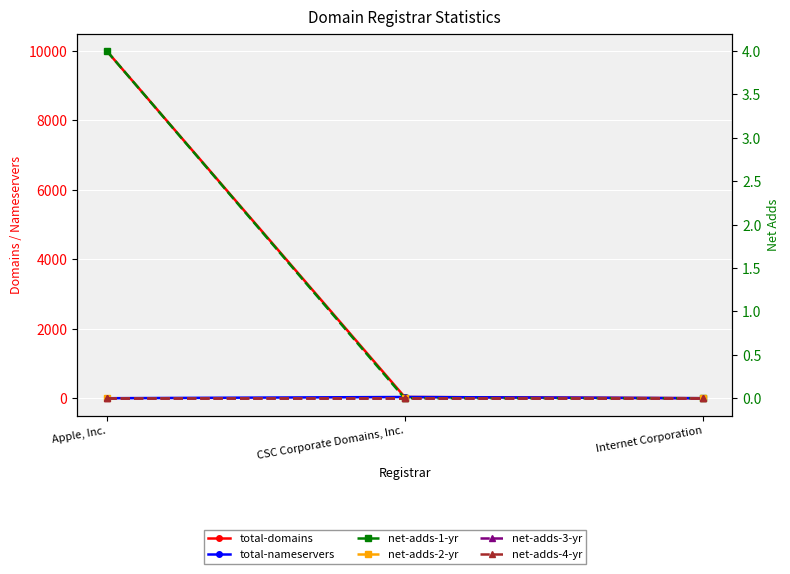

Rank the series at CSC Corporate Domains, Inc. from lowest to highest value.

net-adds-1-yr, net-adds-2-yr, net-adds-3-yr, net-adds-4-yr, total-domains, total-nameservers